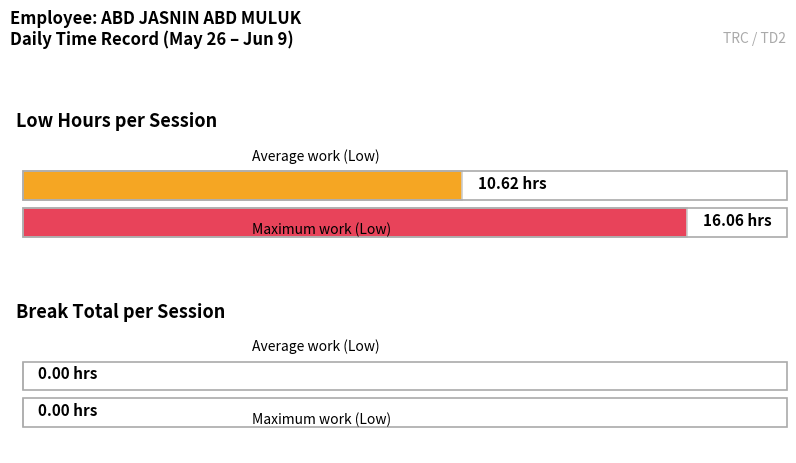

Does the chart contain stacked bars?

No